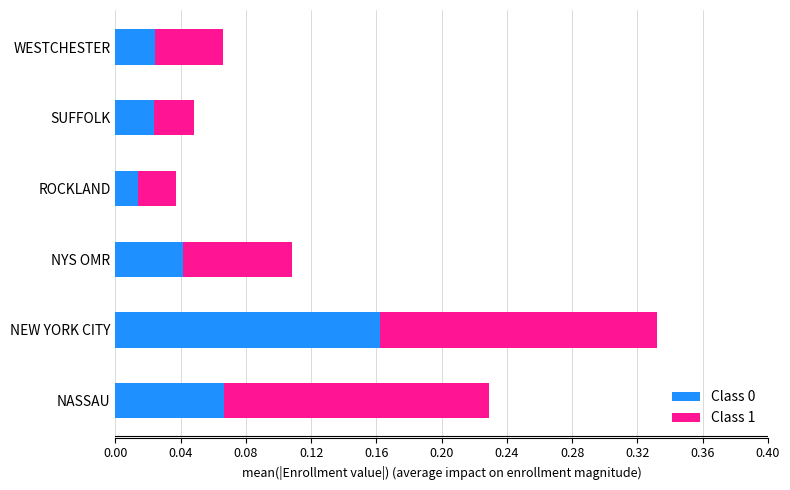

At which label does Class 0 reach its peak?

NEW YORK CITY